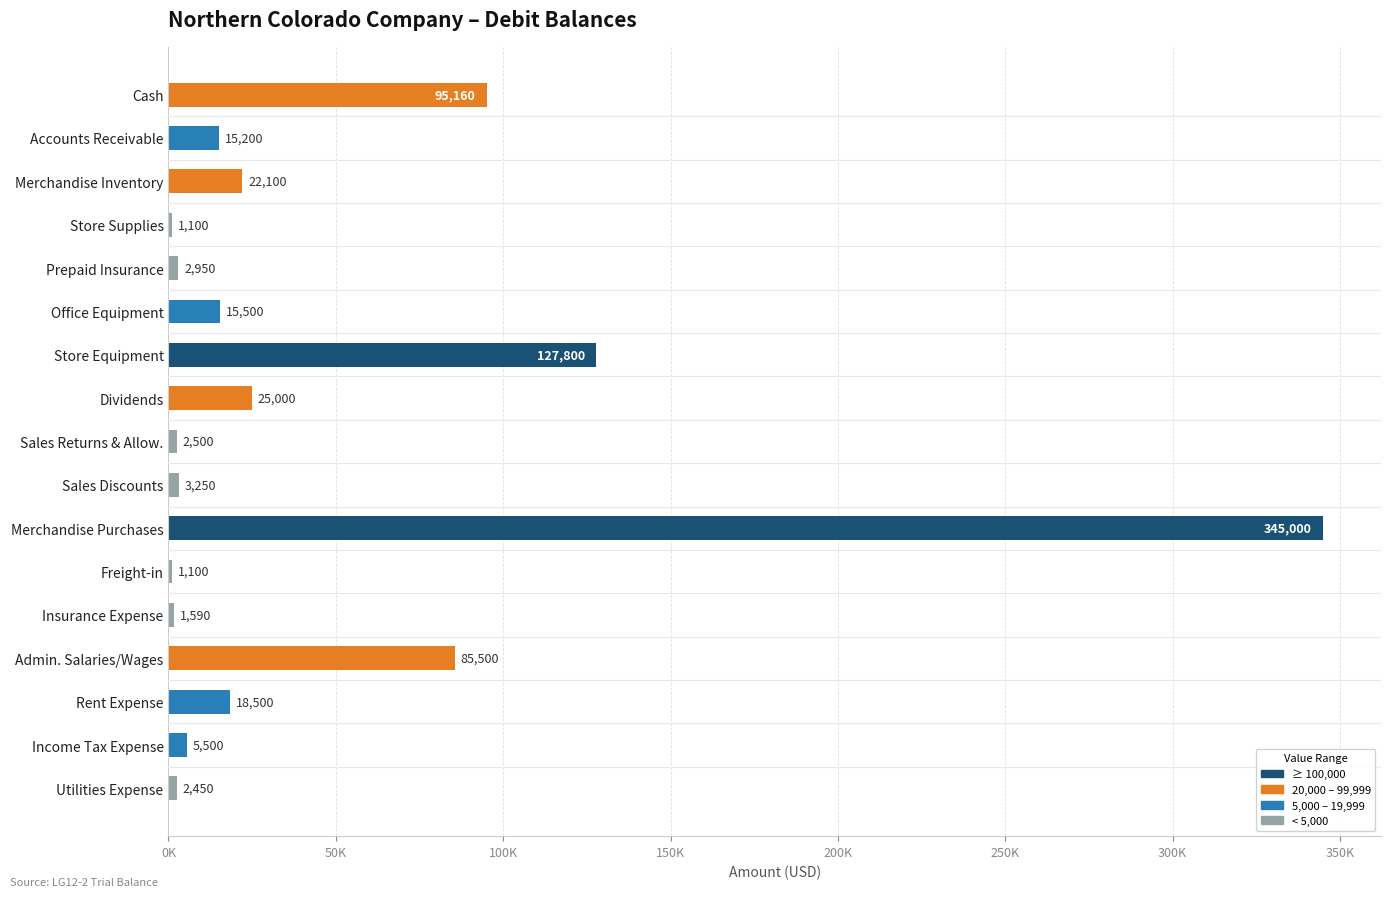

Are the bars horizontal?

Yes